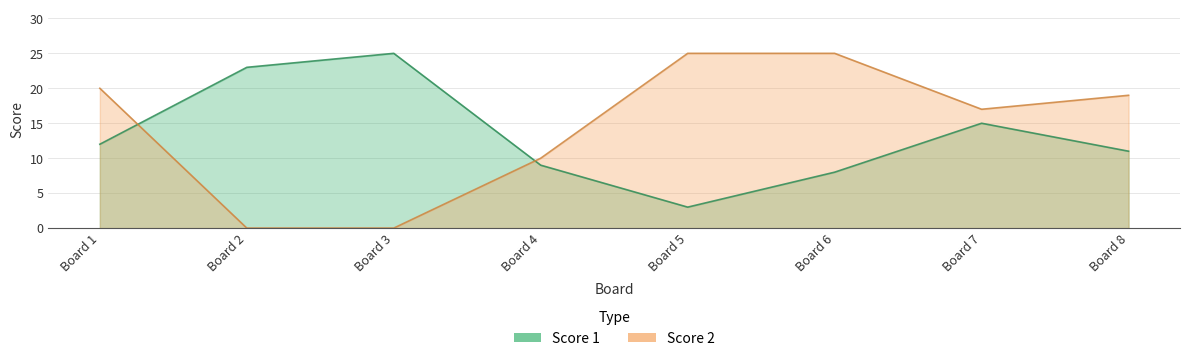

What is the greatest value displayed?

25